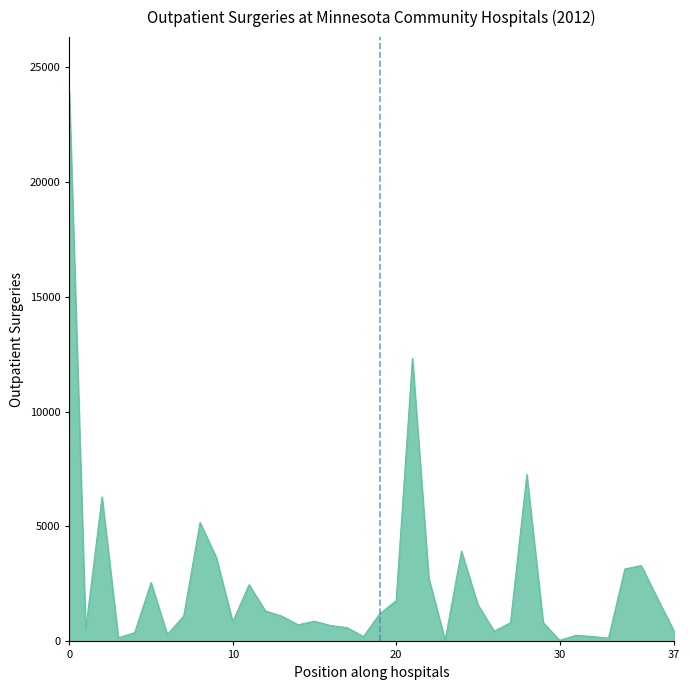

True or false: there are more than 2 points higher than both neighbors.

True